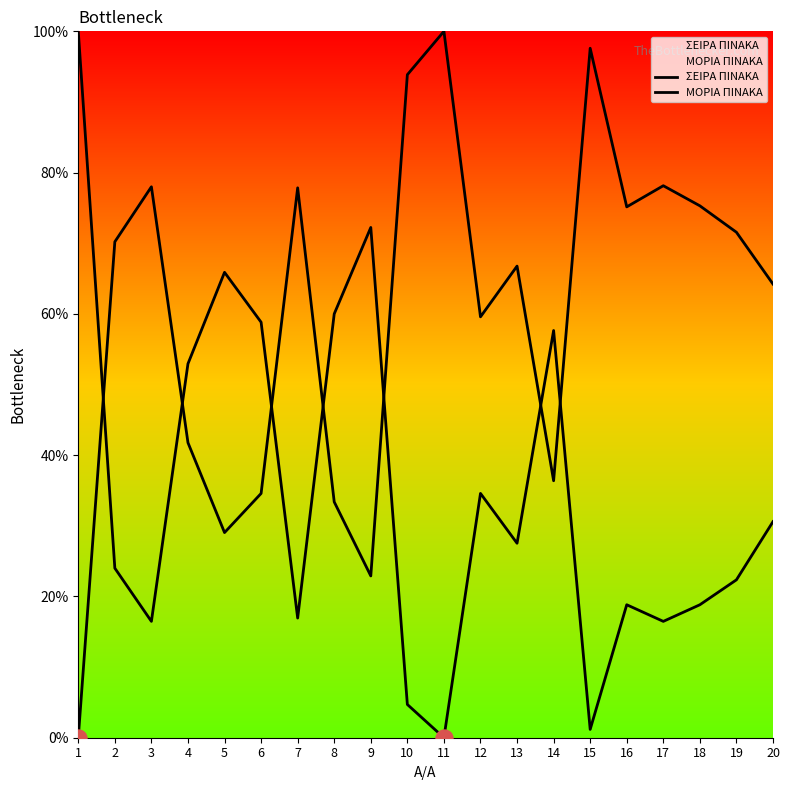

What are all the series names shown in the legend?

ΣΕΙΡΑ ΠΙΝΑΚΑ, ΜΟΡΙΑ ΠΙΝΑΚΑ